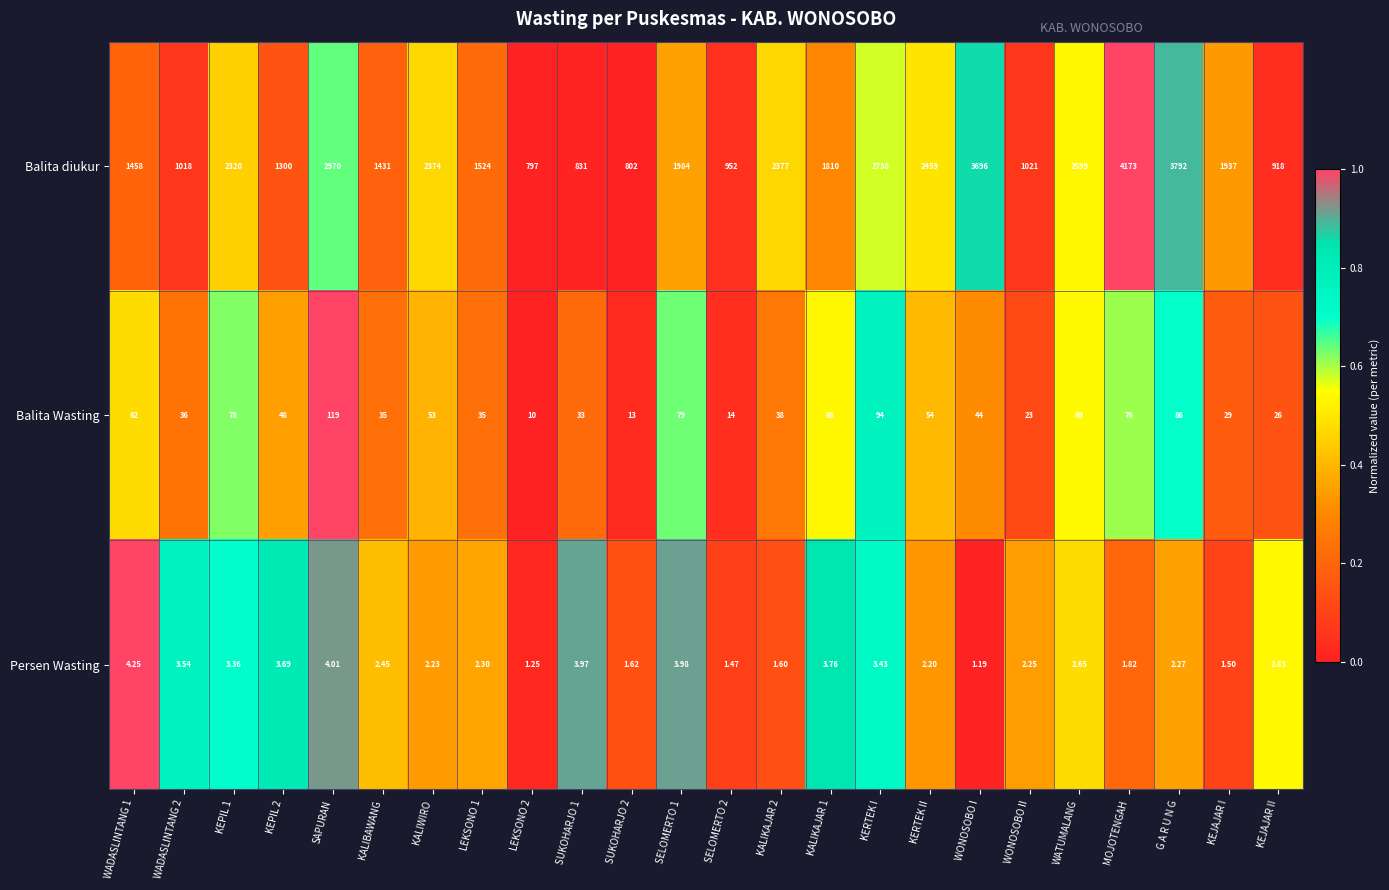

Which series has the largest range (max minus min)?

Balita diukur